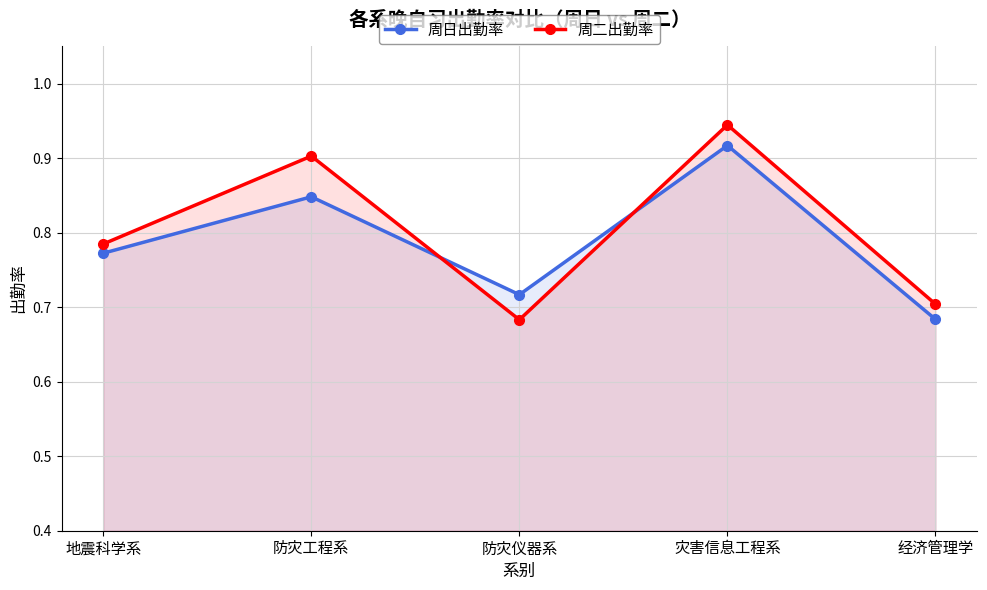

What is the sum of the 周二出勤率 values at 地震科学系 and 经济管理学?

1.5